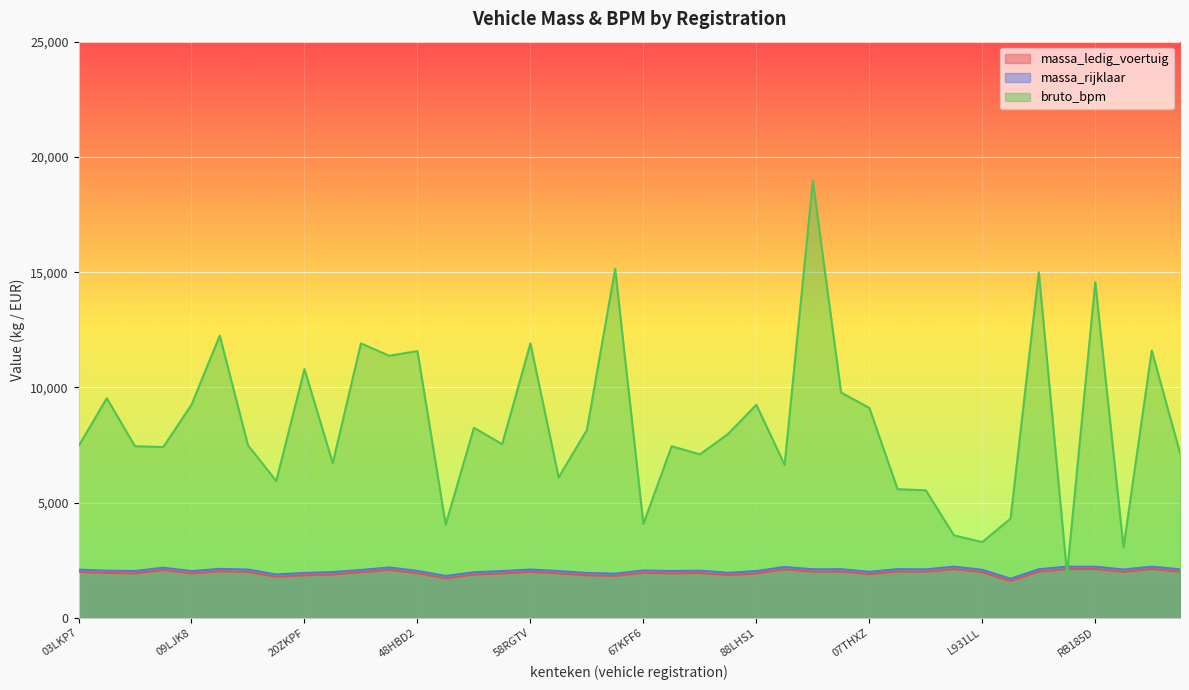

What is the difference between the massa_rijklaar values at R614LS and 20ZKPF?

272